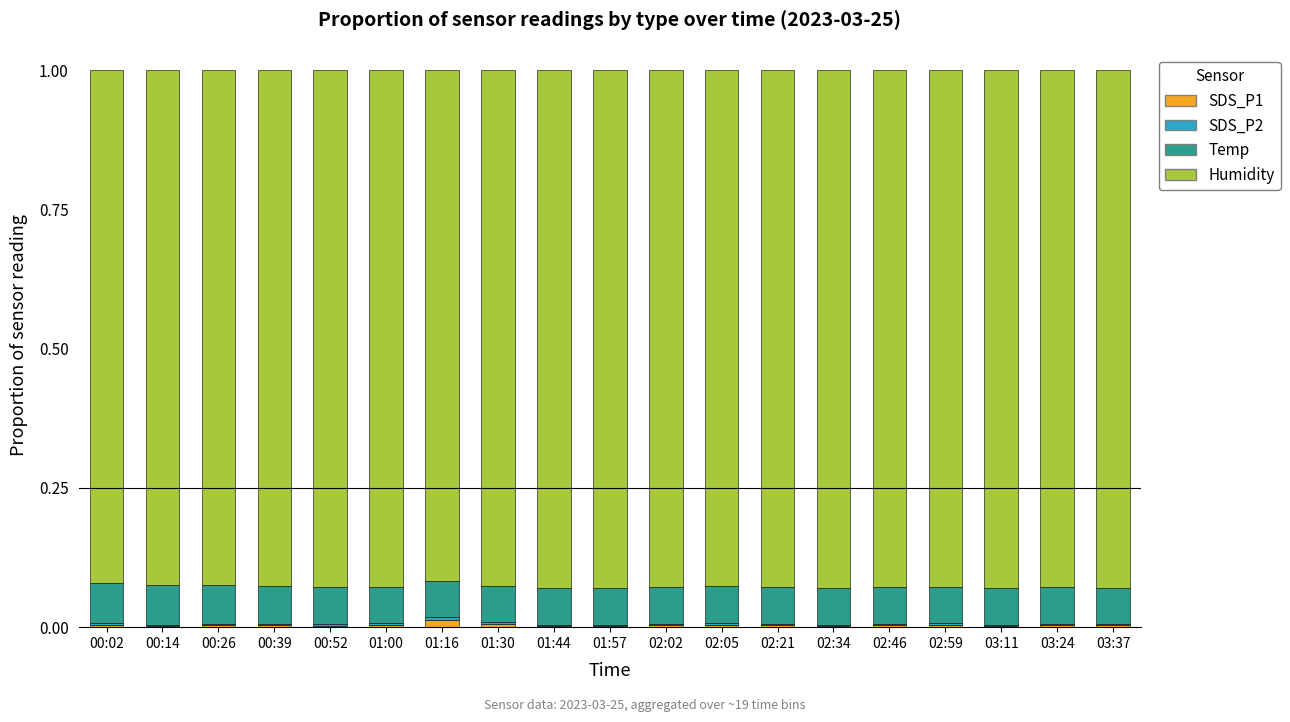

How many categories are shown in the chart?

19